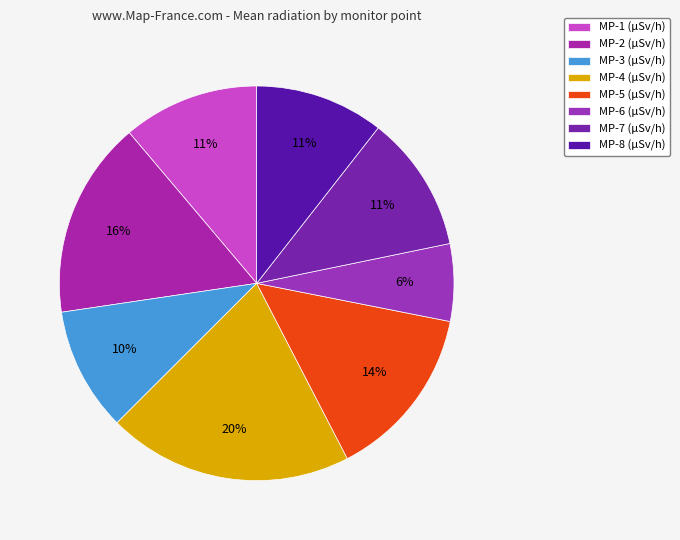

Is MP-4 the majority of the pie?

No